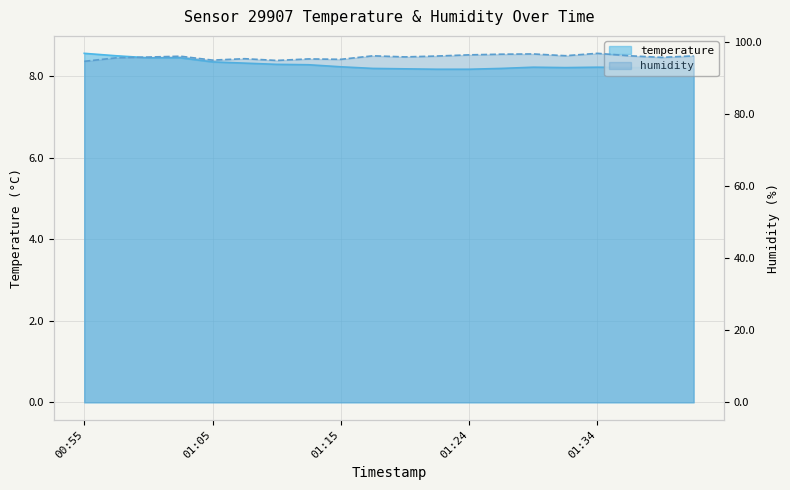

Reading left to right, extract all data points from this chart.

temperature: 8.6	8.5	8.4	8.4	8.3	8.3	8.3	8.3	8.2	8.2	8.2	8.2	8.2	8.2	8.2	8.2	8.2	8.2	8.2	8.2
humidity: 94.6	95.6	95.8	96.0	94.9	95.3	94.8	95.2	95.1	96.1	95.8	96.0	96.4	96.6	96.6	96.1	96.8	96.1	95.7	96.1